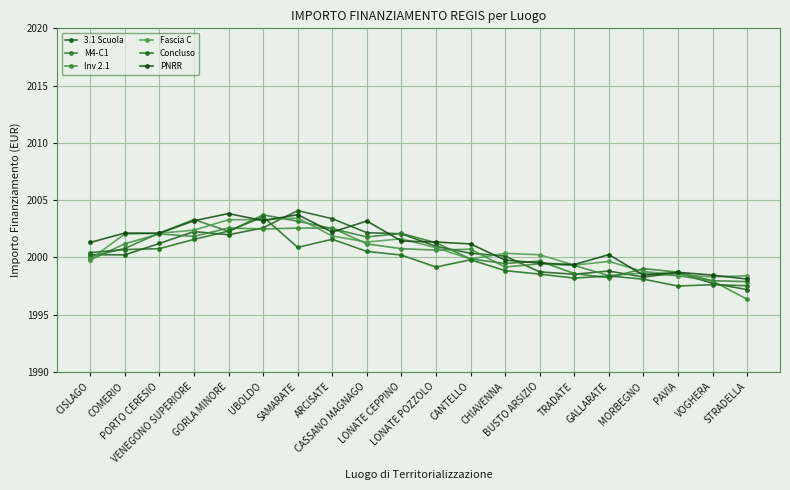

What position from the left is TRADATE?

15